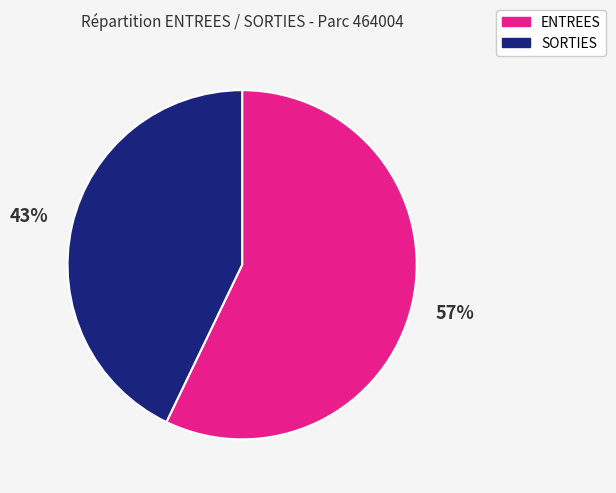

Does ENTREES account for over 50% of the chart?

Yes